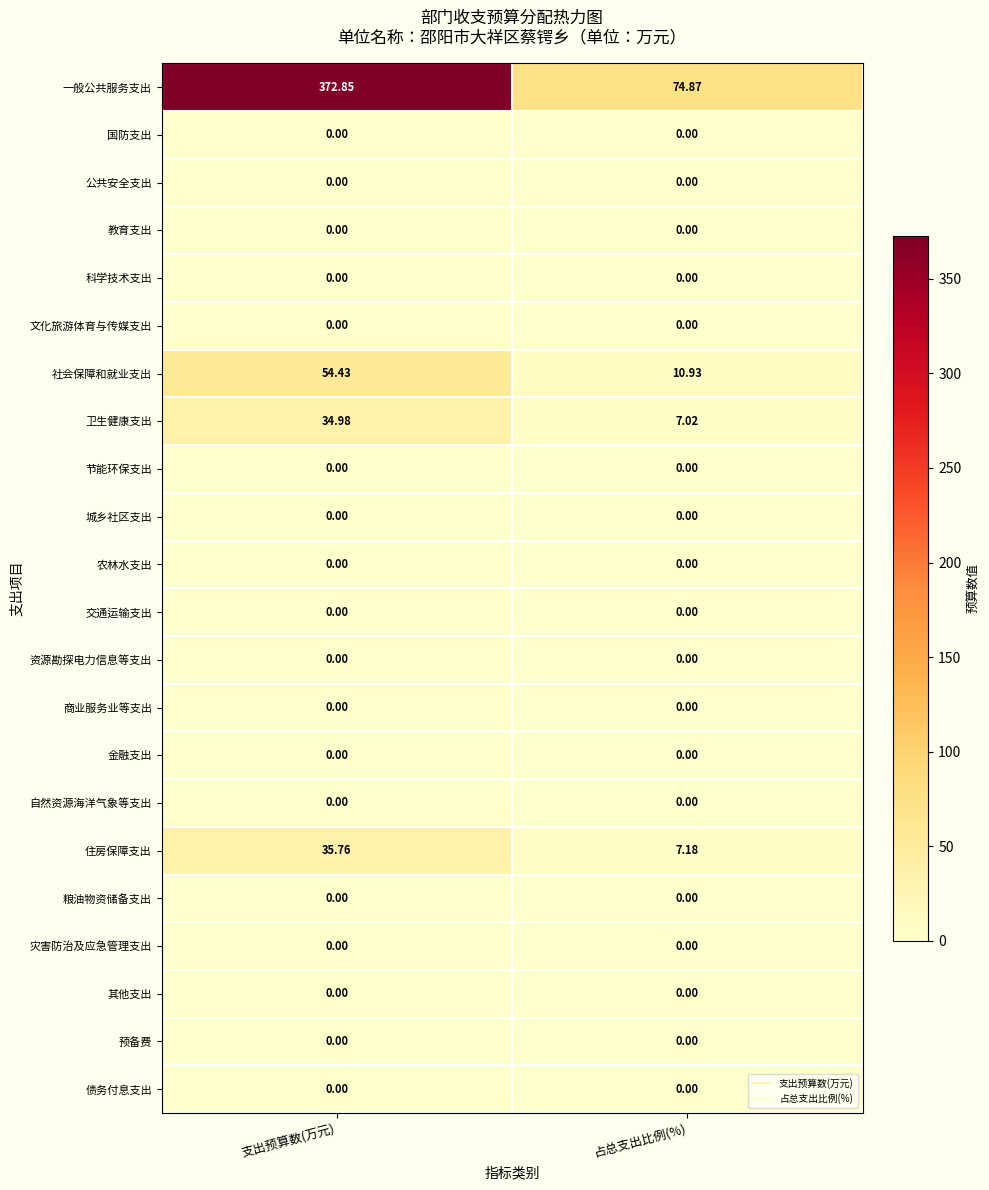

How many categories are shown in the chart?

2